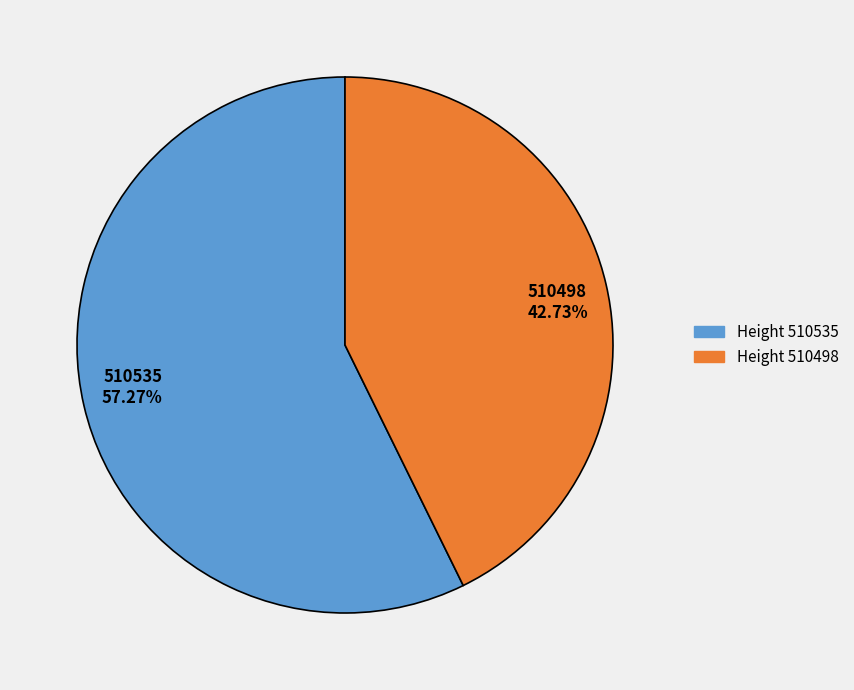

Which category has the smallest portion of the pie?

510498